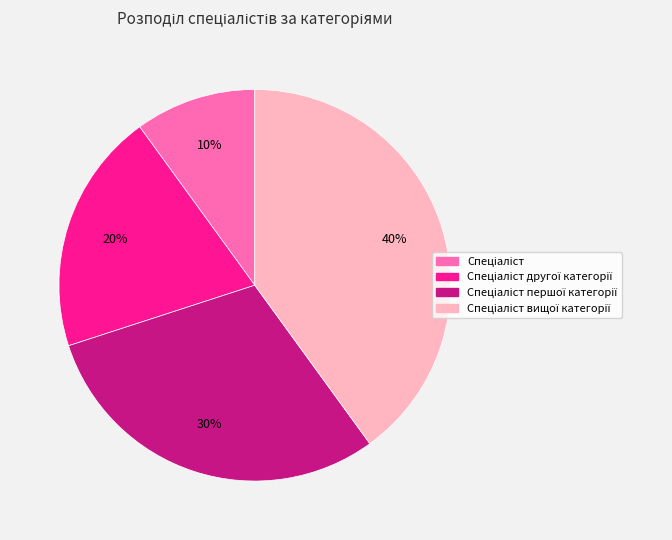

To the nearest percent, what is the average slice percentage?

25%